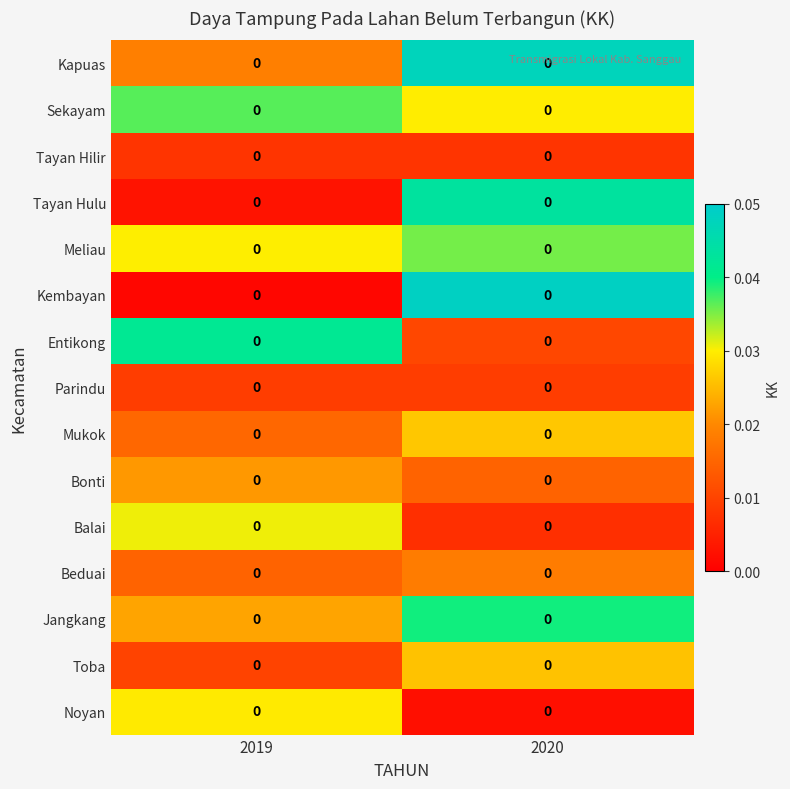

Rank the series by their maximum value, from highest to lowest.

Kembayan, Kapuas, Tayan Hulu, Entikong, Jangkang, Sekayam, Meliau, Balai, Noyan, Mukok, Toba, Bonti, Beduai, Parindu, Tayan Hilir